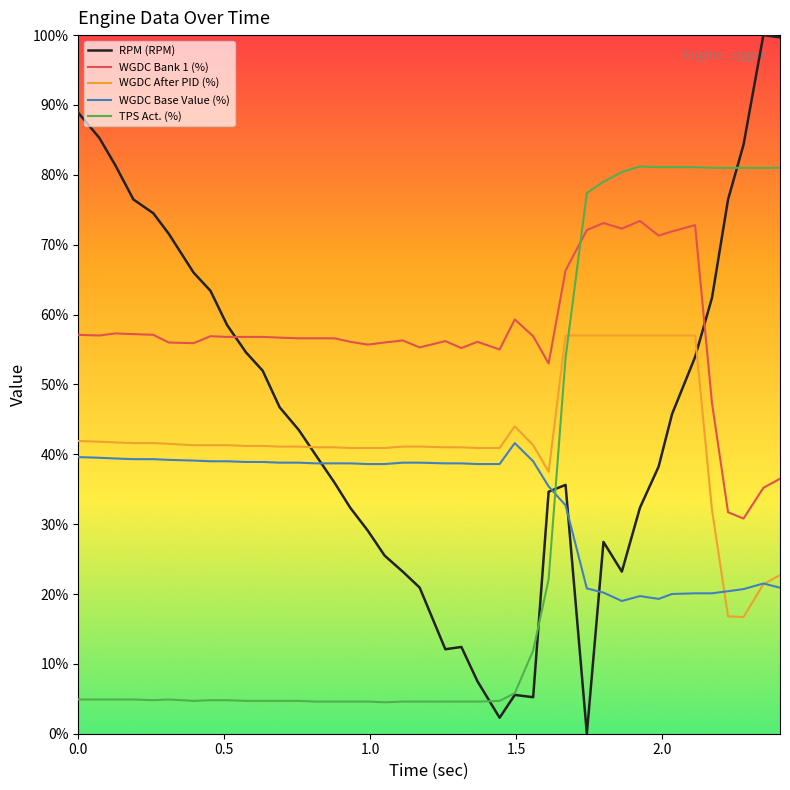

How many values in the RPM (RPM) series are below 43?

20